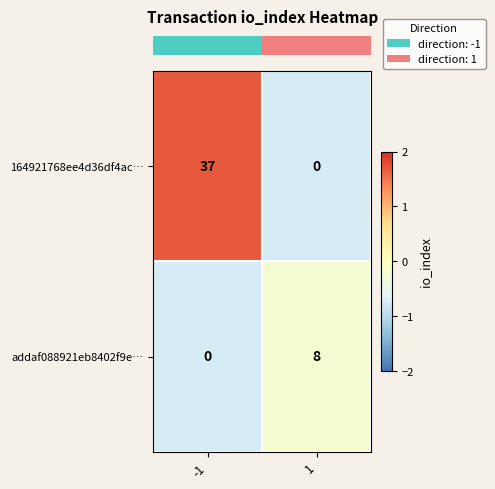

What is the maximum value shown in the chart?

37